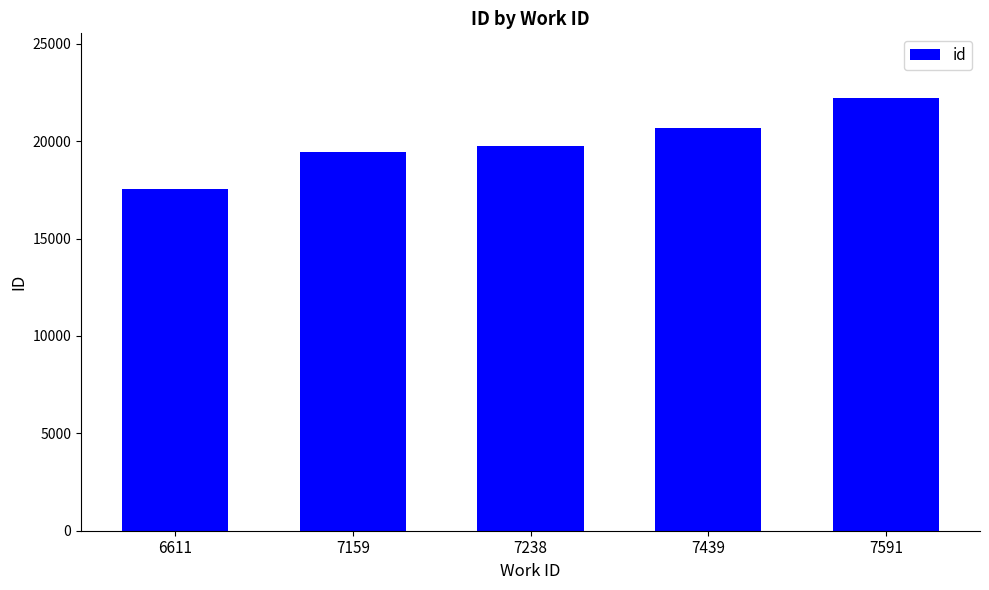

List the labels in order of value, smallest first.

6611, 7159, 7238, 7439, 7591